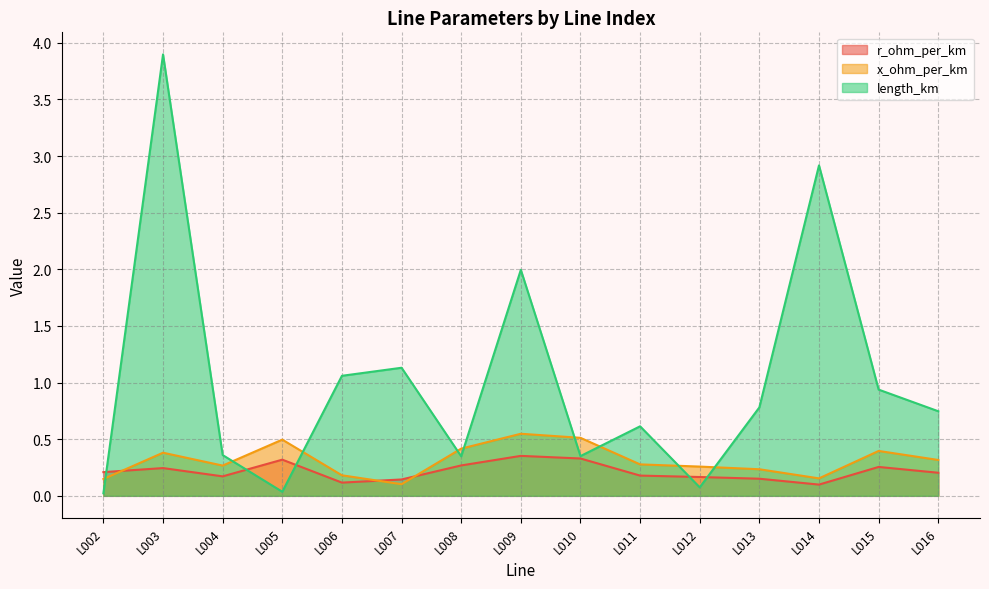

Read the x_ohm_per_km value at L002.

0.1